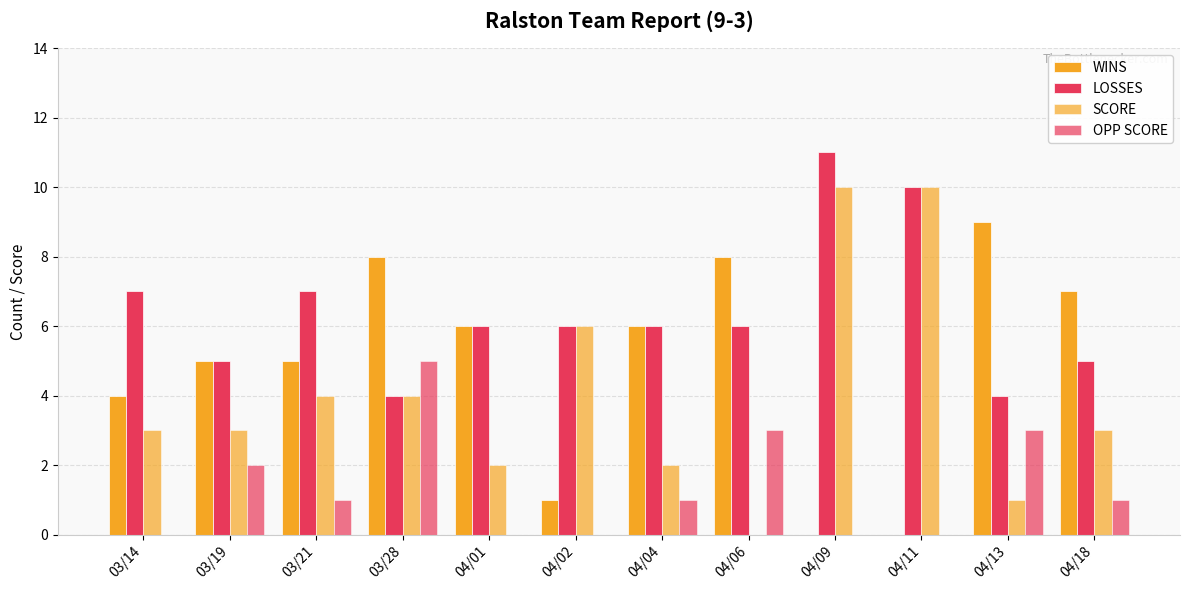

How many groups of bars are there?

12